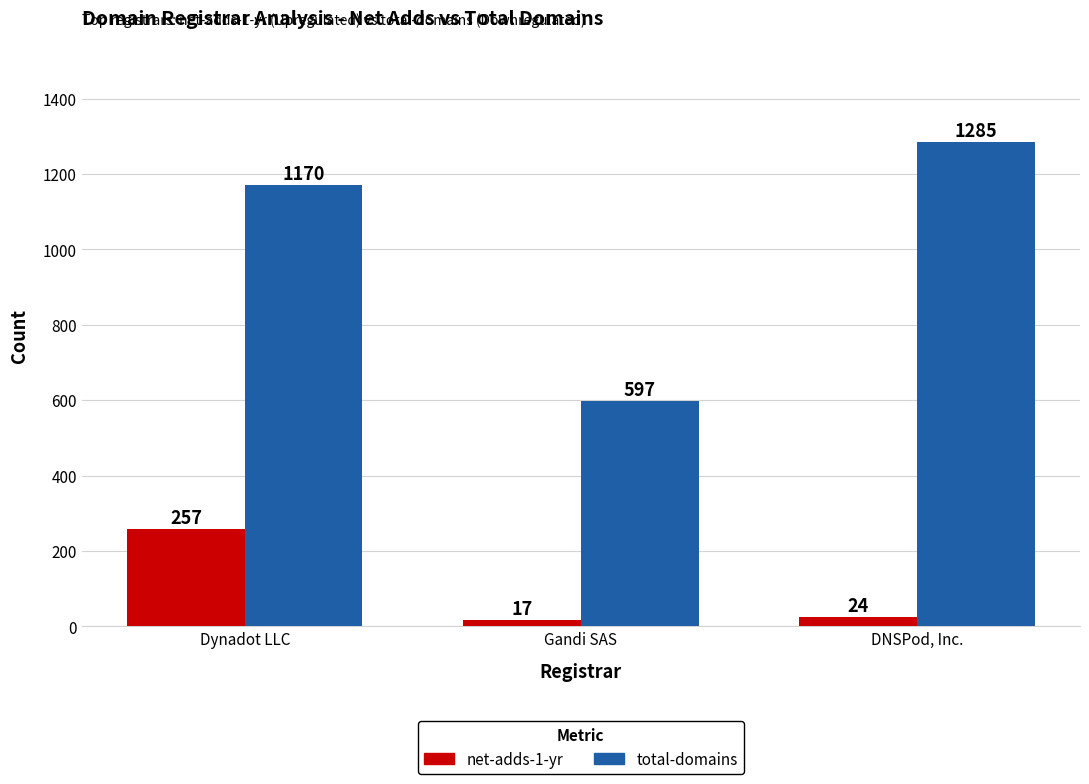

At which category is the sum across all series the highest?

Dynadot LLC